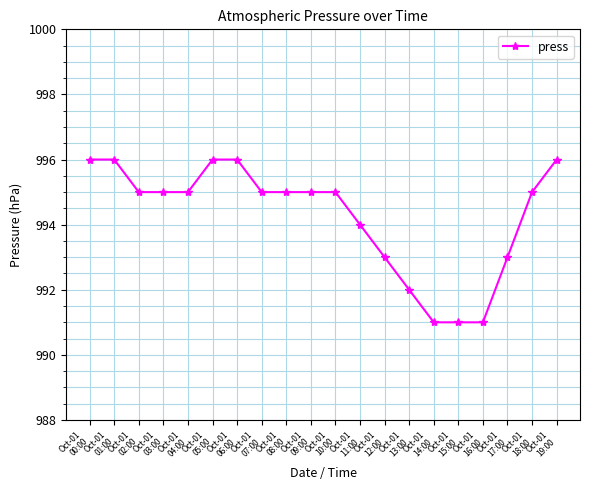

Does the chart have visible grid lines?

Yes